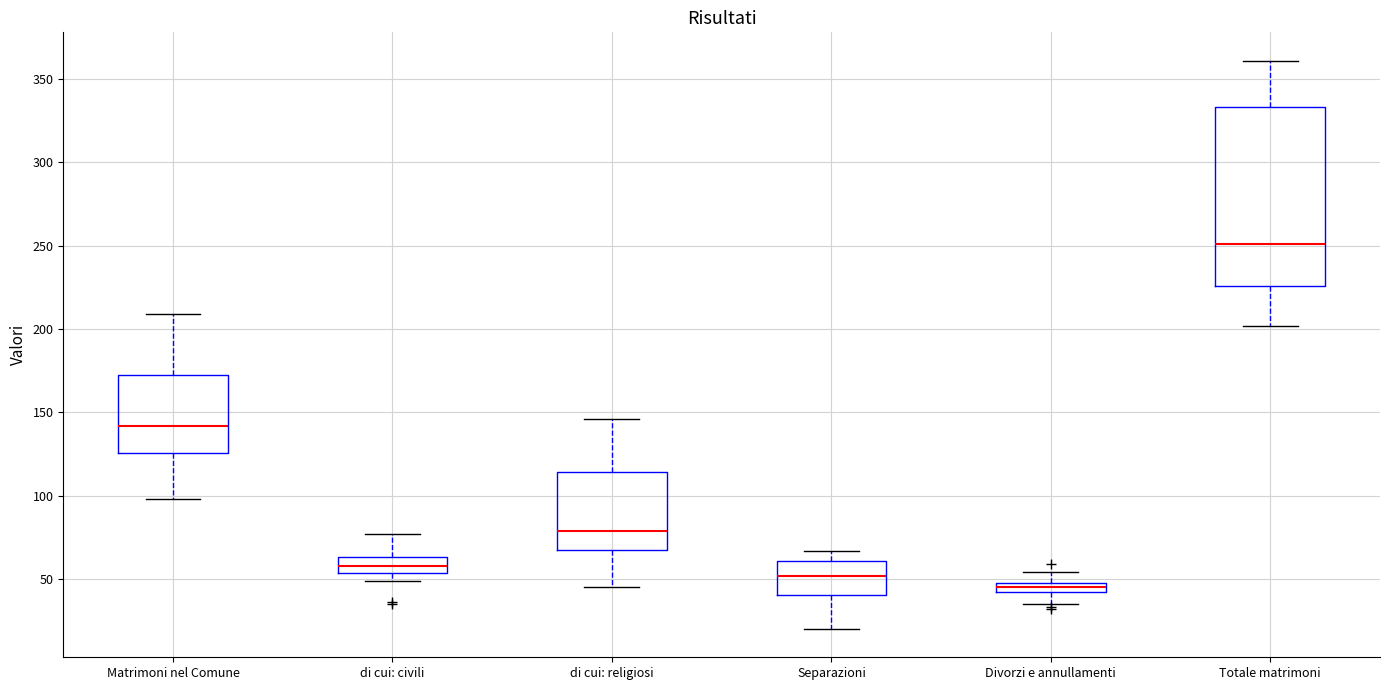

Comparing the boxes themselves (not the whiskers), which one is the tallest?

Totale matrimoni